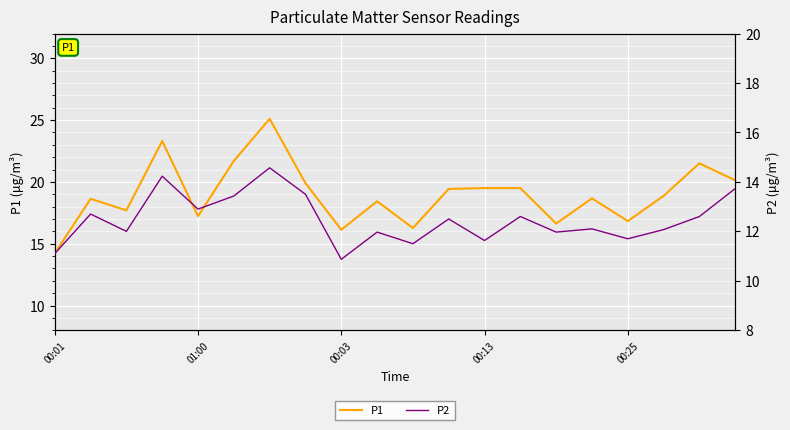

What is the value of the P1 point at the 2nd from the left?

18.6